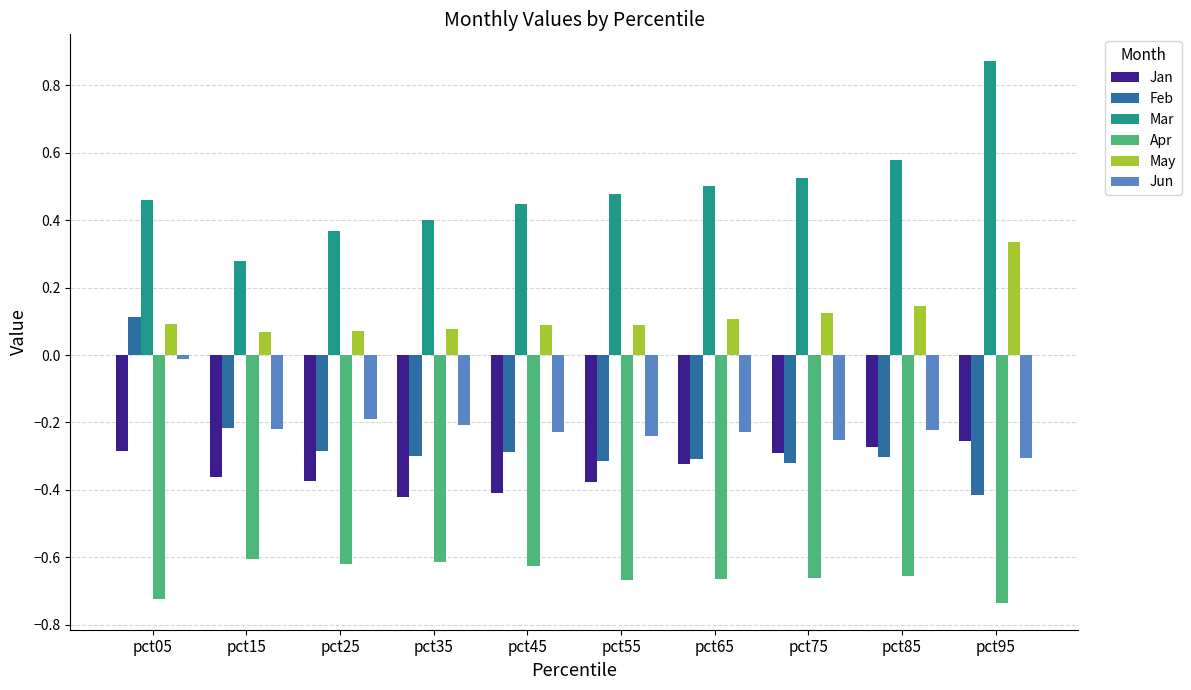

Is the value of Jun at pct05 greater than the value of Jan at pct95?

Yes